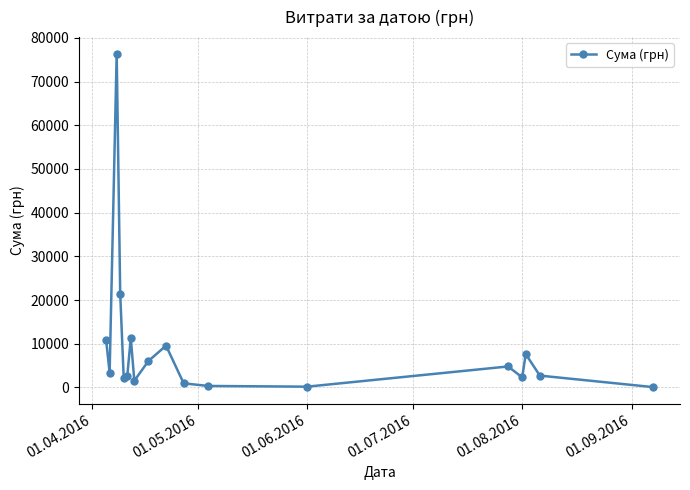

True or false: the data has more than 2 interior local peaks.

True